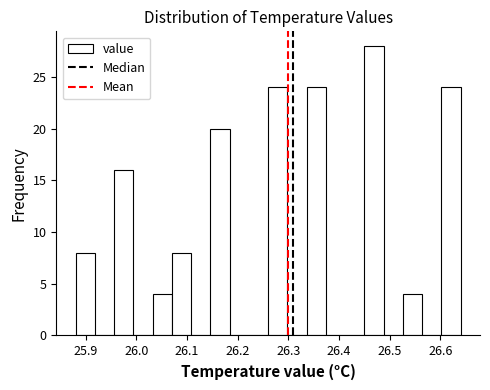

Around what value on the x-axis is the tallest bar? Give the approximate position of its centre, as read against the axis.

26.47